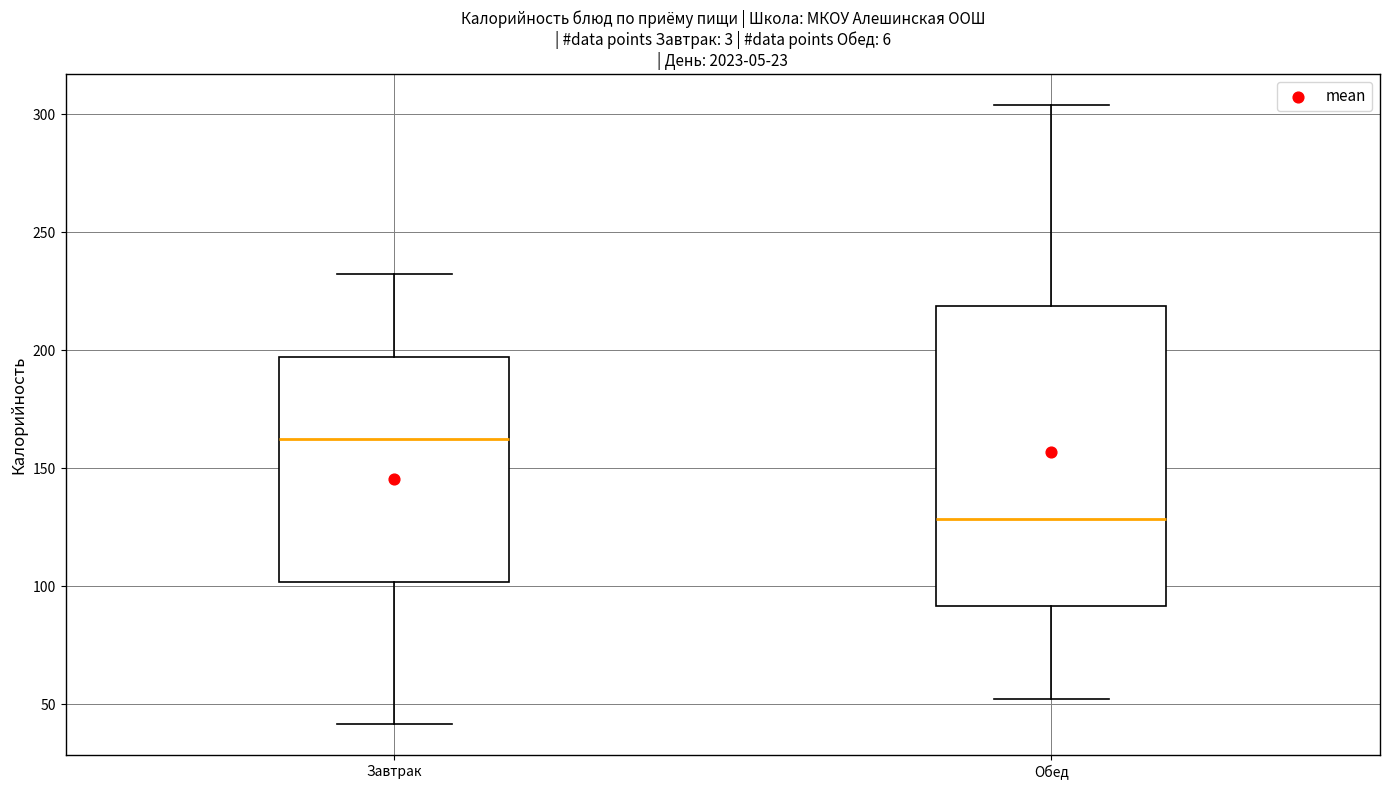

Reading left to right, transcribe this box plot: for each box, give where its median line is, the range the box spans, and where its two whiskers end, as read against the y-axis. The values are not printed on the chart, so give them approximately, as read against the axis.

Завтрак: median 160, box 100 to 195, whiskers 40 to 230
Обед: median 130, box 90 to 220, whiskers 50 to 305